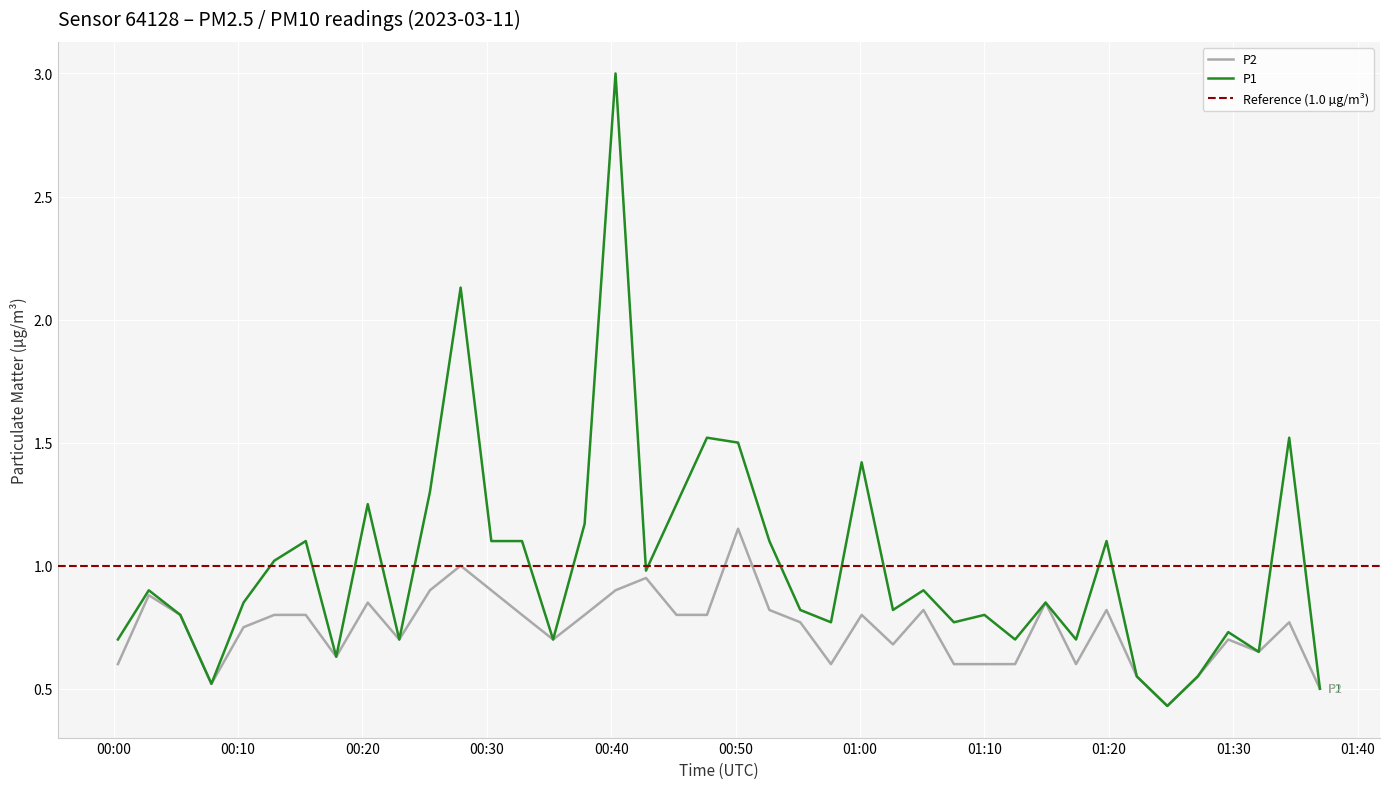

What is the highest value of the P2 series?

1.1